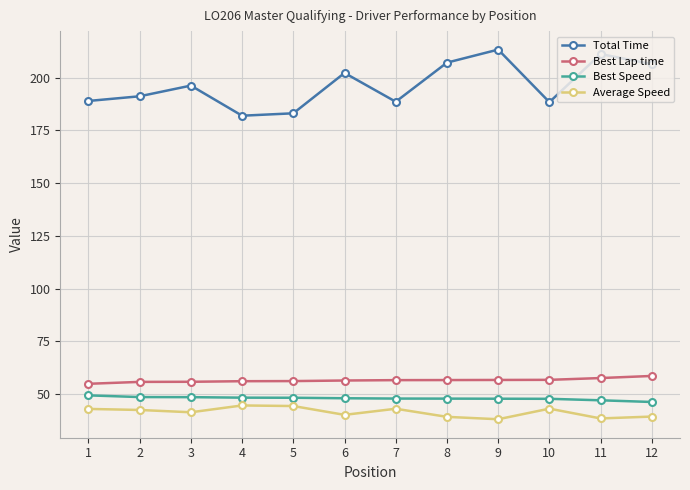

True or false: Average Speed has a value of 17.3 at 8.

False